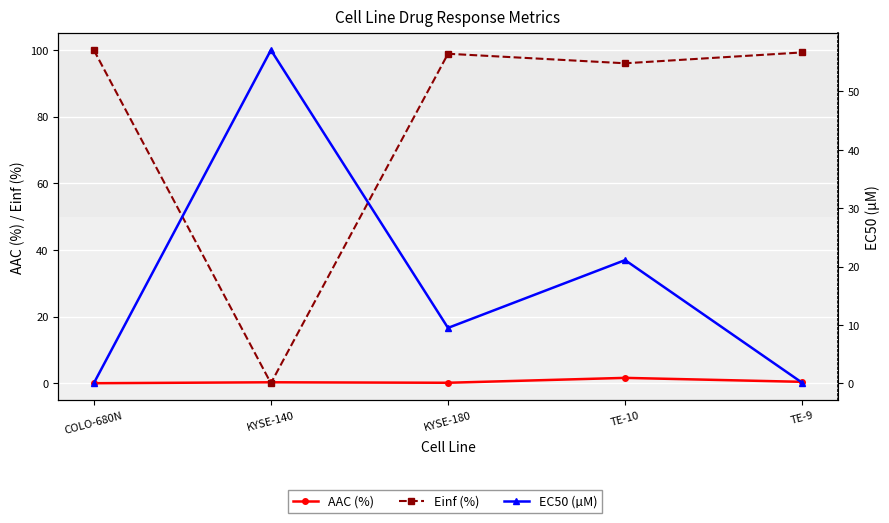

Reading left to right, what are all the values shown in this chart?

AAC (%): COLO-680N=0.0	KYSE-140=0.3	KYSE-180=0.1	TE-10=1.6	TE-9=0.4
Einf (%): COLO-680N=100.0	KYSE-140=0.0	KYSE-180=98.9	TE-10=96.0	TE-9=99.3
EC50 (µM): COLO-680N=0.0	KYSE-140=57.1	KYSE-180=9.5	TE-10=21.1	TE-9=0.1